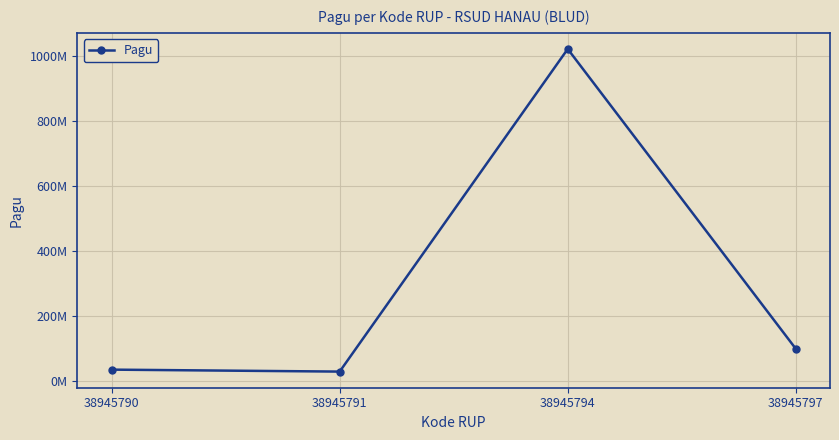

Reading left to right, what are all the values shown in this chart?

36000000	30000000	1020000000	100000000